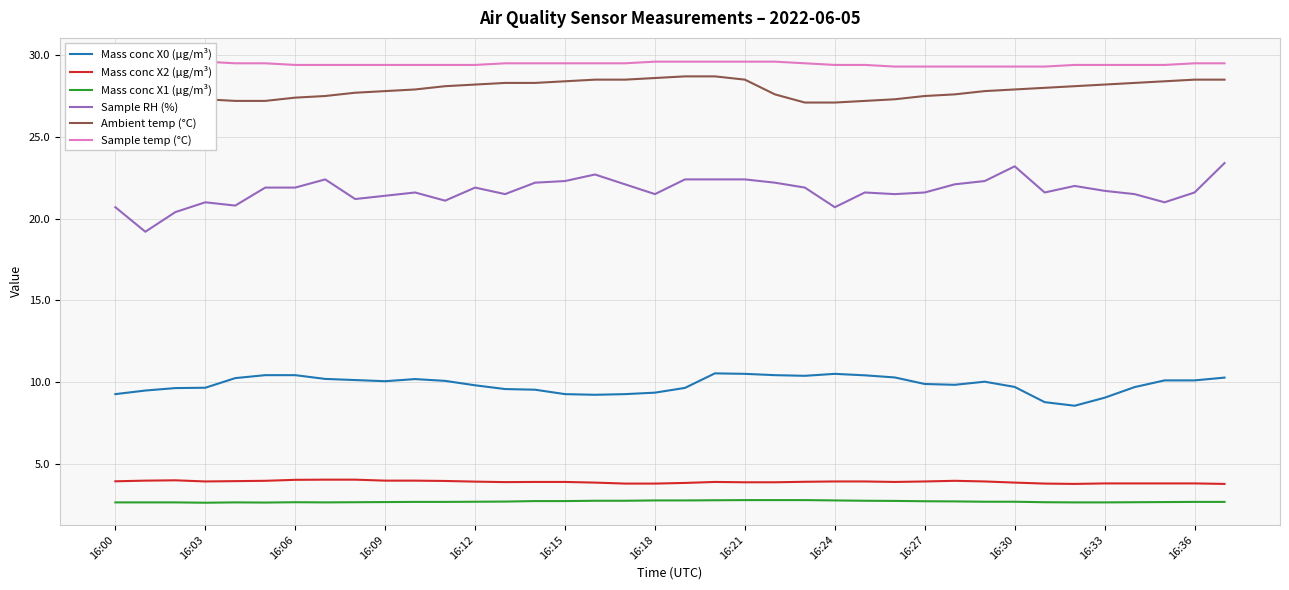

True or false: Sample temp (°C) and Mass conc X1 (μg/m³) cross at least once.

False